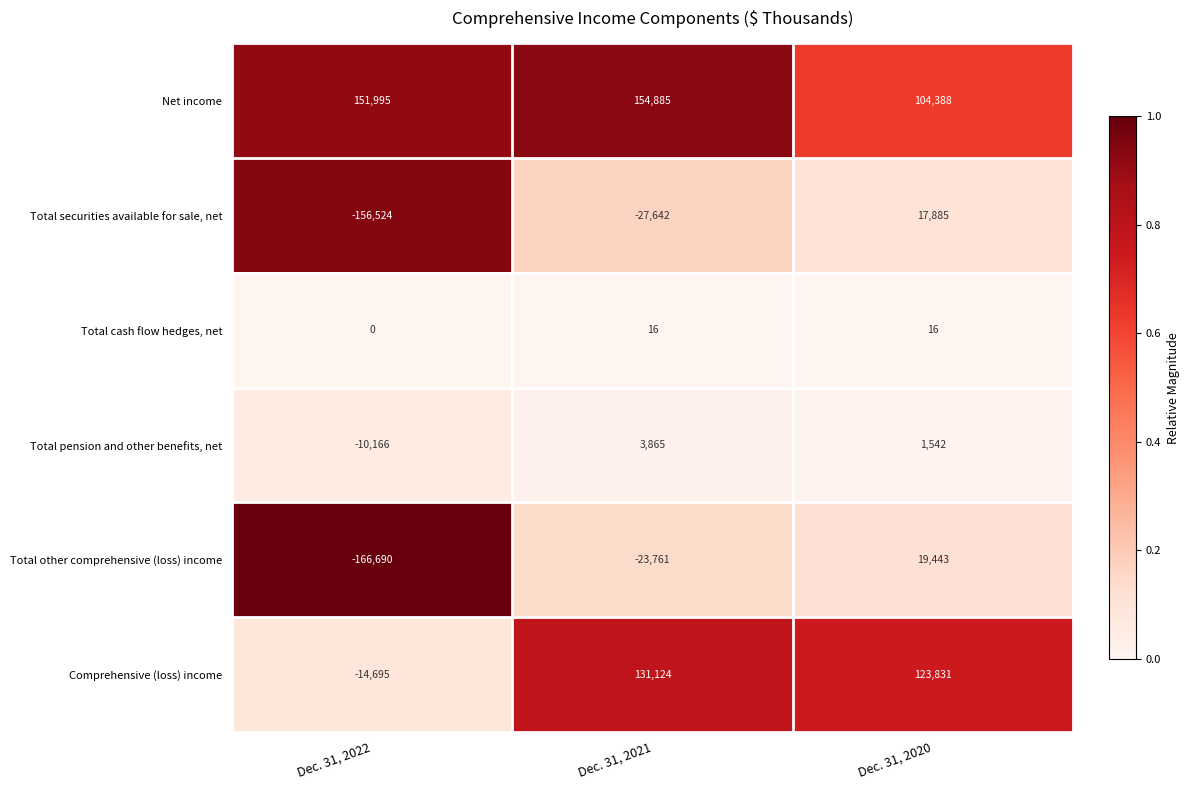

What is the sum of all Total cash flow hedges, net values?

32